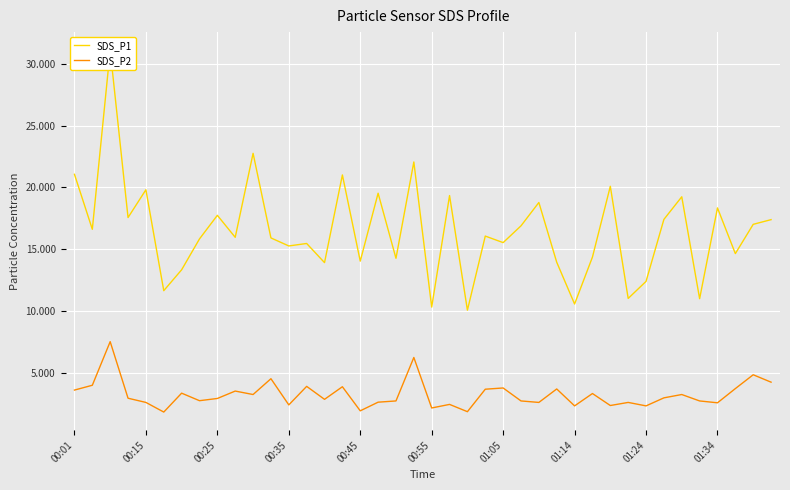

Reading left to right, list all the values displayed in this chart.

SDS_P1: 21.1	16.6	31.1	17.6	19.8	11.6	13.3	15.8	17.7	15.9	22.8	15.9	15.2	15.4	13.9	21.0	14.0	19.5	14.2	22.1	10.3	19.3	10.1	16.1	15.5	16.9	18.8	13.9	10.6	14.3	20.1	11.0	12.4	17.4	19.2	11.0	18.3	14.6	17.0	17.4
SDS_P2: 3.6	4.0	7.5	2.9	2.6	1.8	3.3	2.7	2.9	3.5	3.2	4.5	2.4	3.9	2.8	3.9	1.9	2.6	2.7	6.2	2.1	2.4	1.8	3.6	3.8	2.7	2.6	3.7	2.3	3.3	2.3	2.6	2.3	3.0	3.2	2.7	2.5	3.7	4.8	4.2